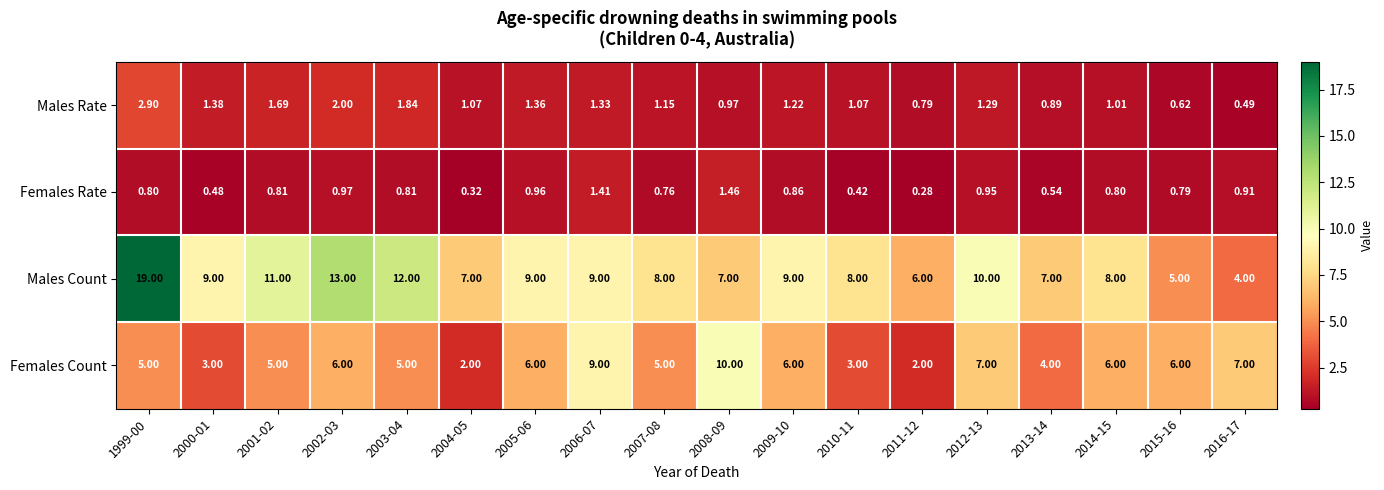

List the series in order of their peak value, highest first.

Males Count, Females Count, Males Rate, Females Rate